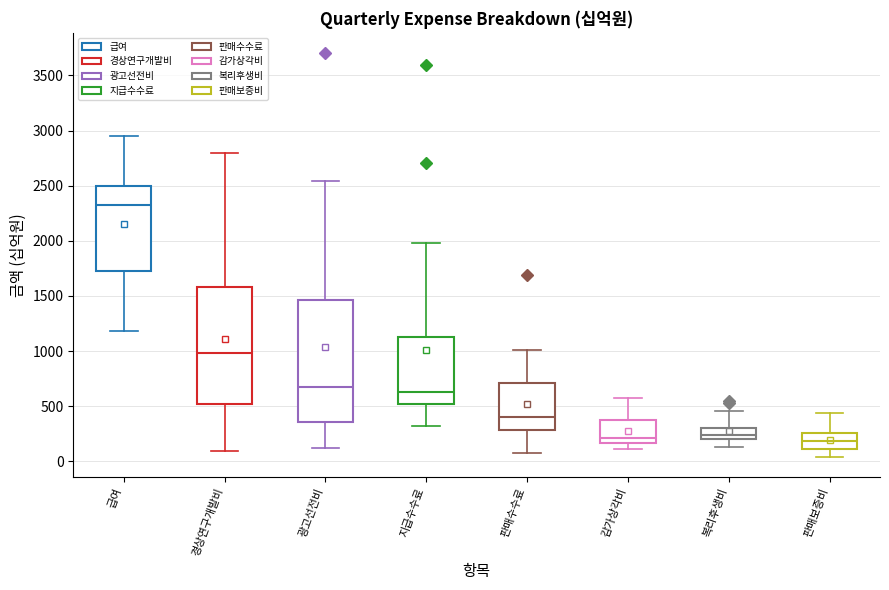

Where is the upper edge of the box for 판매보증비 on the y-axis? The values are not printed on the chart, so give them approximately, as read against the axis.

250